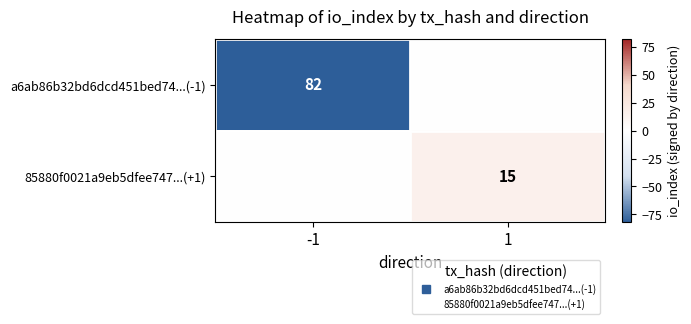

List the series in order of their peak value, lowest first.

a6ab86b32bd6dcd451bed74...(-1), 85880f0021a9eb5dfee747...(+1)